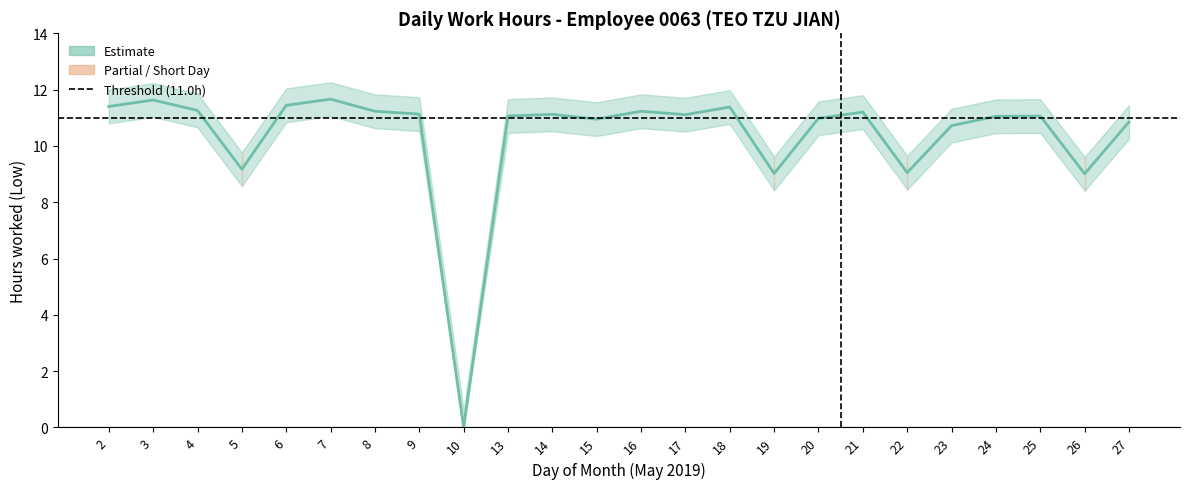

List the labels in order of value, smallest first.

10, 26, 19, 22, 5, 23, 27, 15, 20, 24, 13, 25, 17, 14, 9, 21, 8, 16, 4, 18, 2, 6, 3, 7